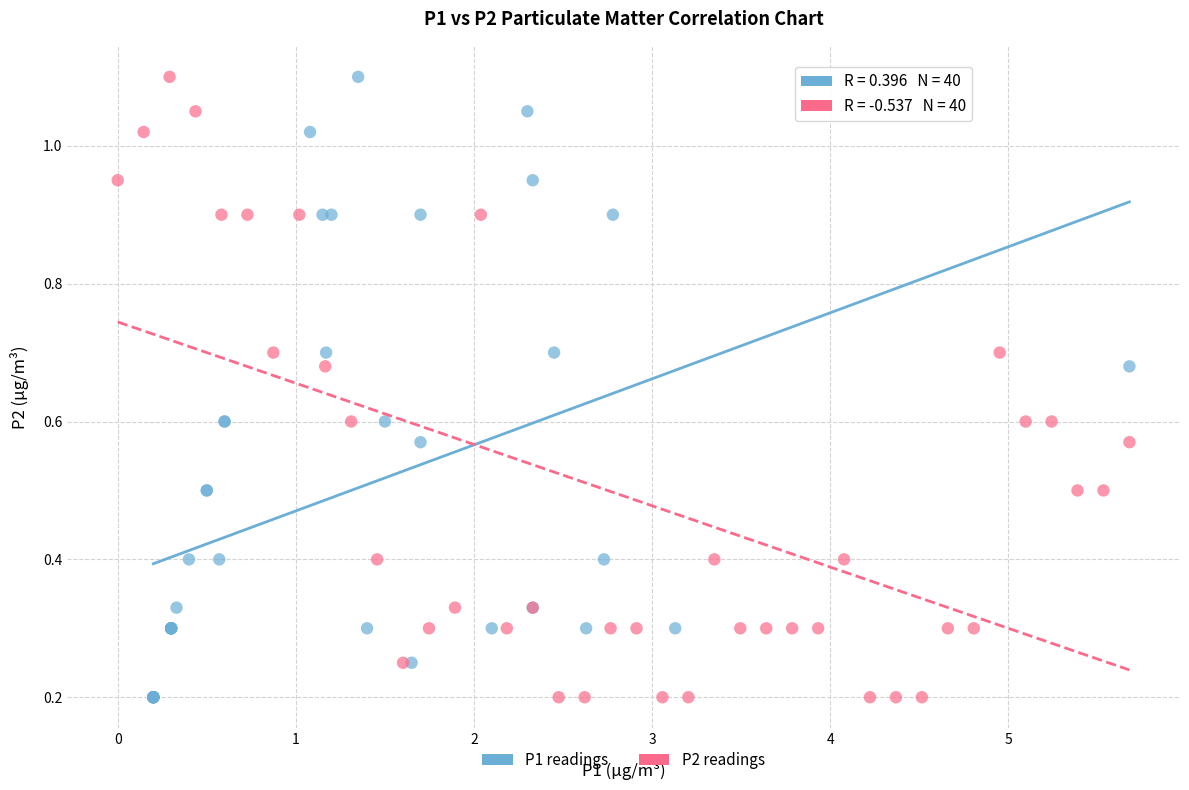

What are all the series names shown in the legend?

P1 readings, P2 readings